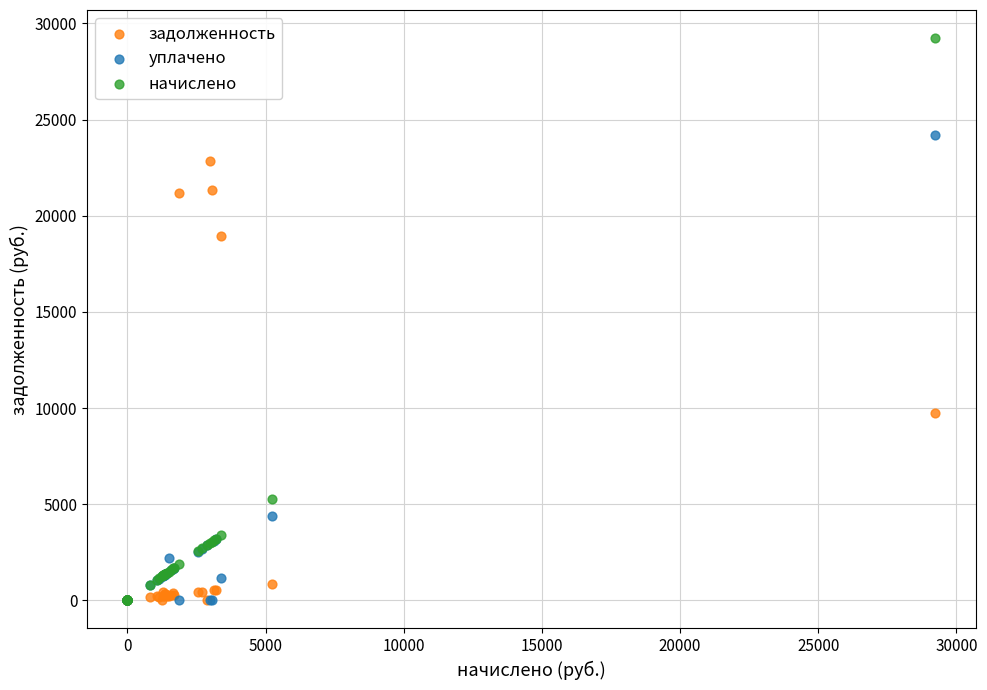

In the задолженность series, what Y value is closest to 11416?

9744.9